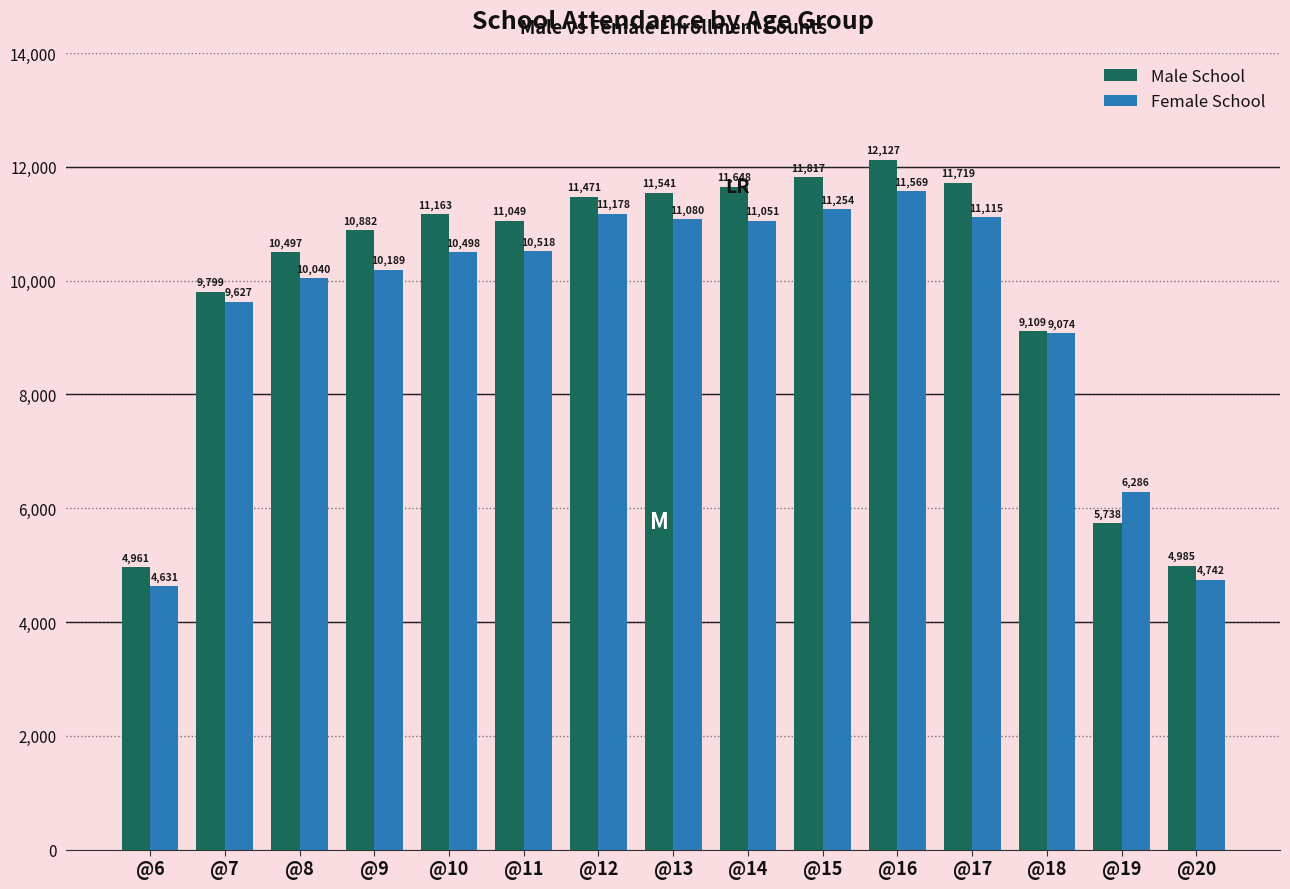

Reading left to right, transcribe all the data shown in this chart.

Male School: @6=4961	@7=9799	@8=10497	@9=10882	@10=11163	@11=11049	@12=11471	@13=11541	@14=11648	@15=11817	@16=12127	@17=11719	@18=9109	@19=5738	@20=4985
Female School: @6=4631	@7=9627	@8=10040	@9=10189	@10=10498	@11=10518	@12=11178	@13=11080	@14=11051	@15=11254	@16=11569	@17=11115	@18=9074	@19=6286	@20=4742